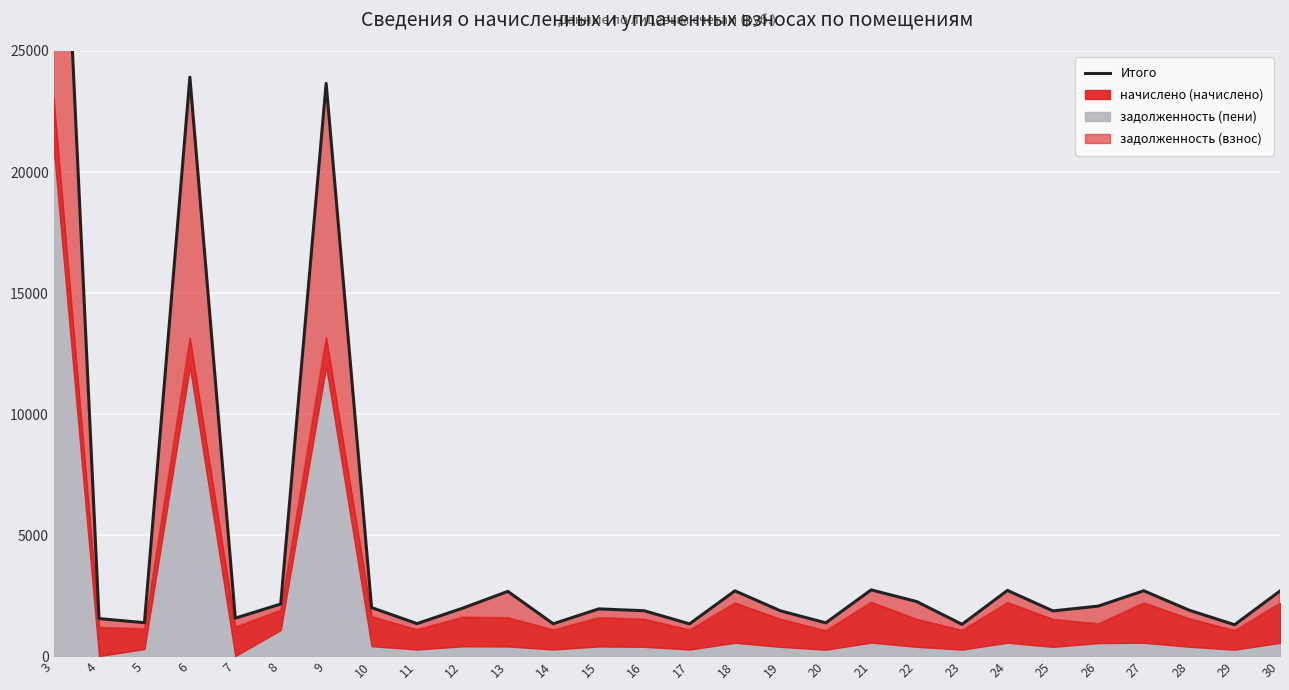

How many interior local valleys (lower than both neighbors) does the data have?

9